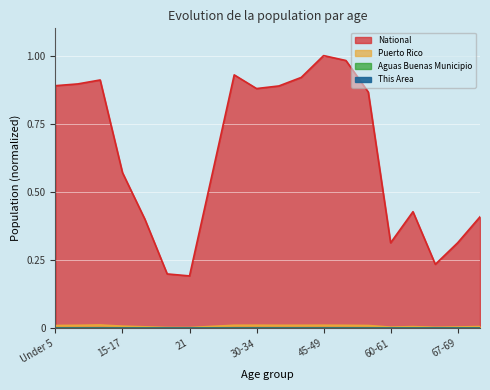

Which series has the largest range (max minus min)?

National